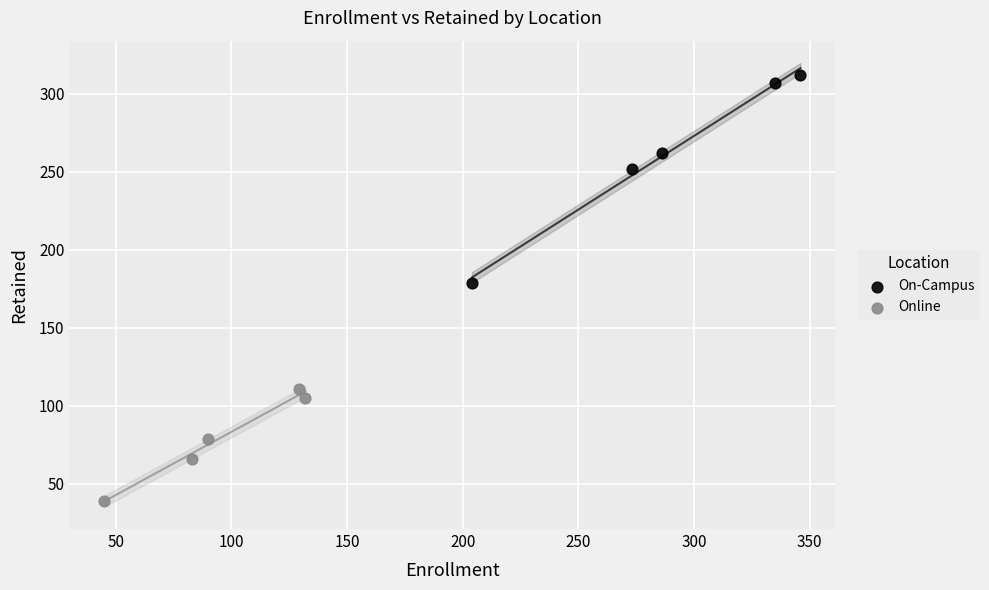

Which series reaches the minimum Y coordinate?

Online